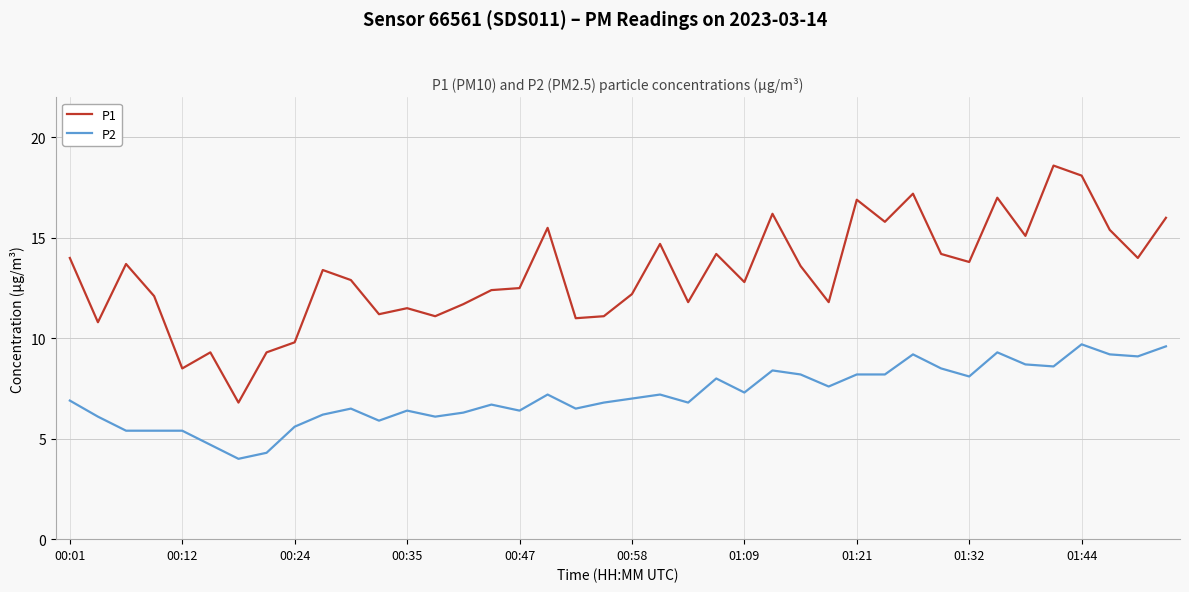

Which series has the largest range (max minus min)?

P1